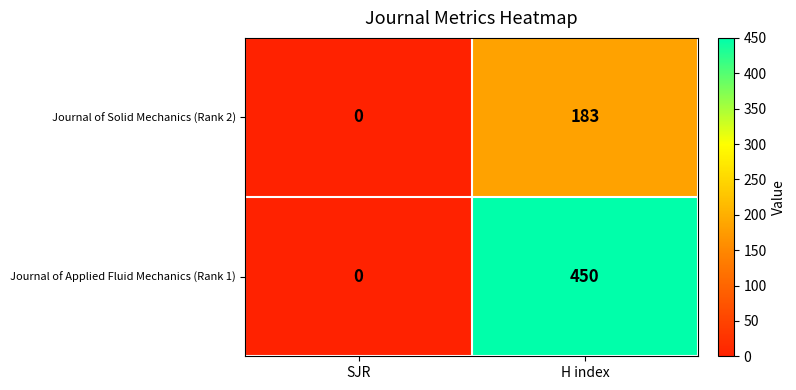

Which label corresponds to the largest value in the chart?

H index